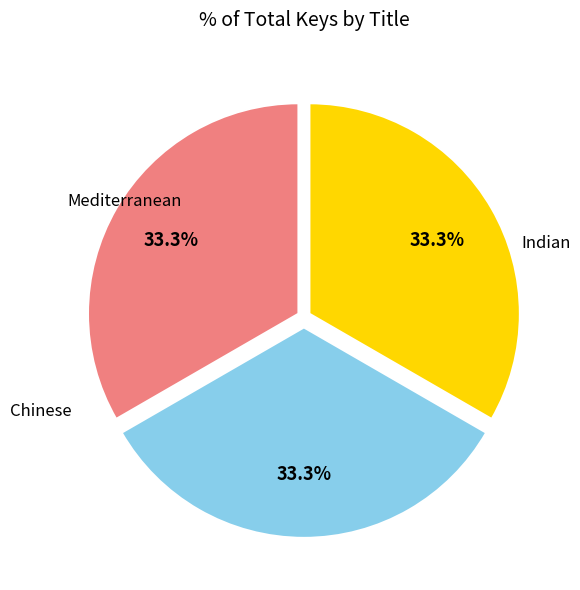

To the nearest percent, what is the combined percentage of Indian and Chinese?

67%